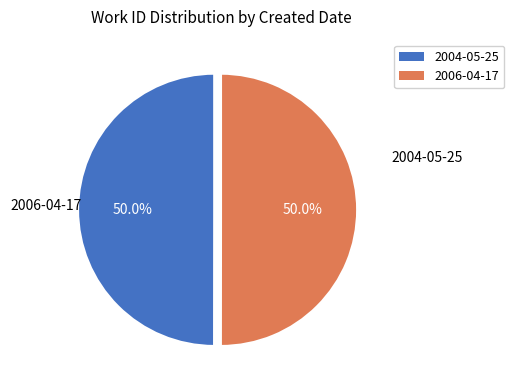

To the nearest percent, what is the combined percentage of 2004-05-25 and 2006-04-17?

100%